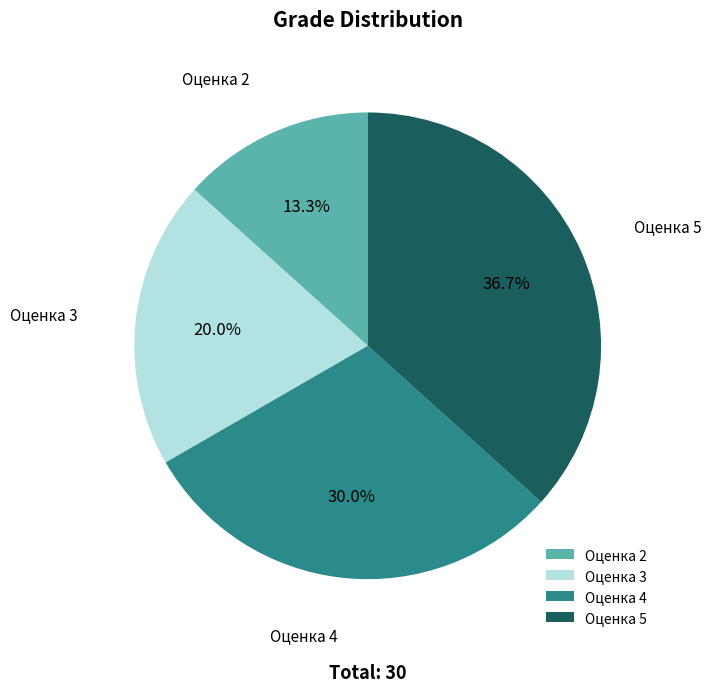

Is the sum of Оценка 4 and Оценка 5 greater than half?

Yes